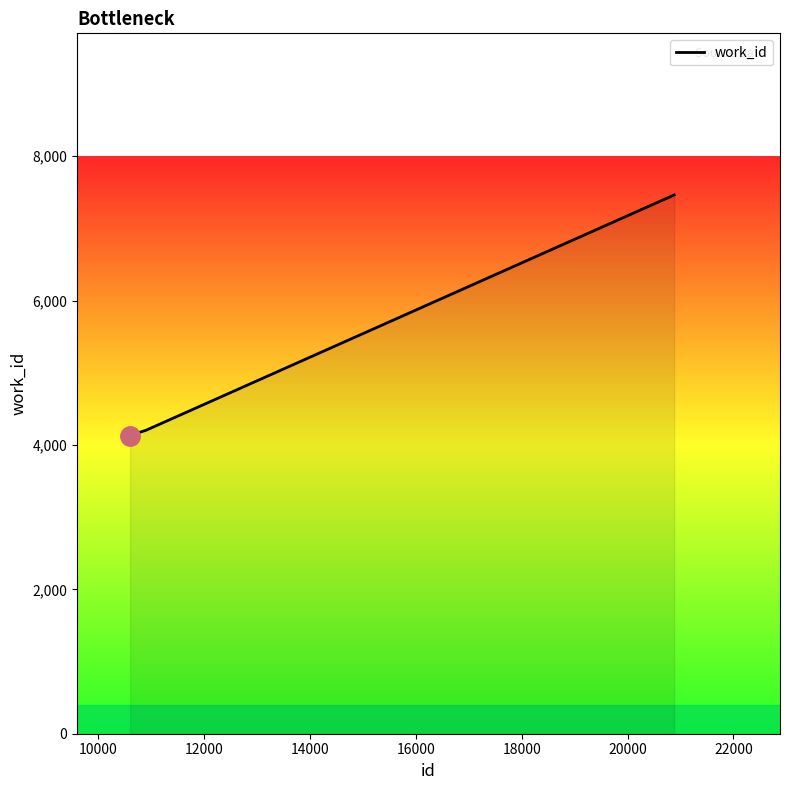

What is the minimum value shown in the chart?

4130